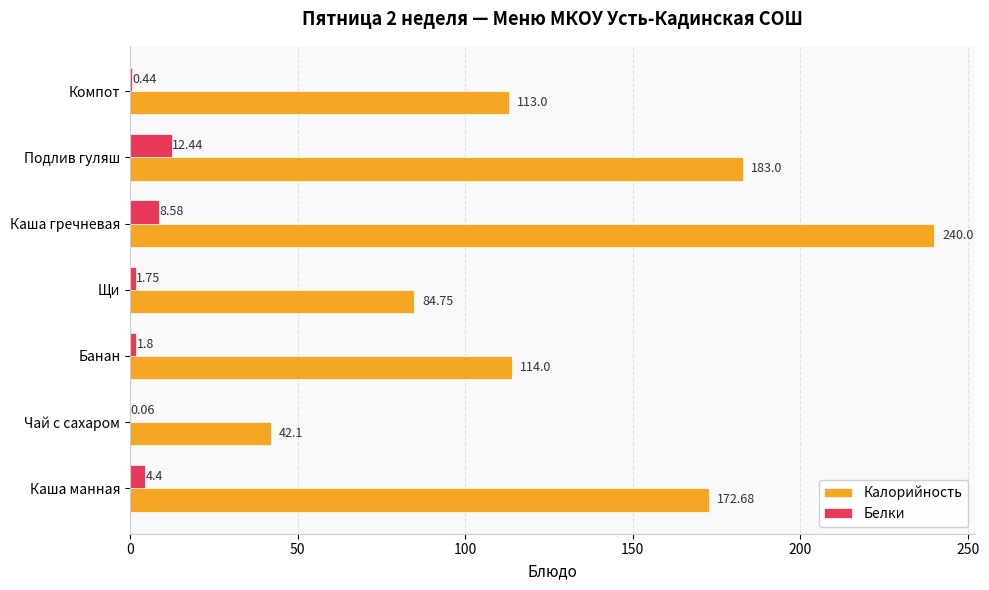

Between Каша гречневая and Компот, which series saw the biggest shift?

Калорийность